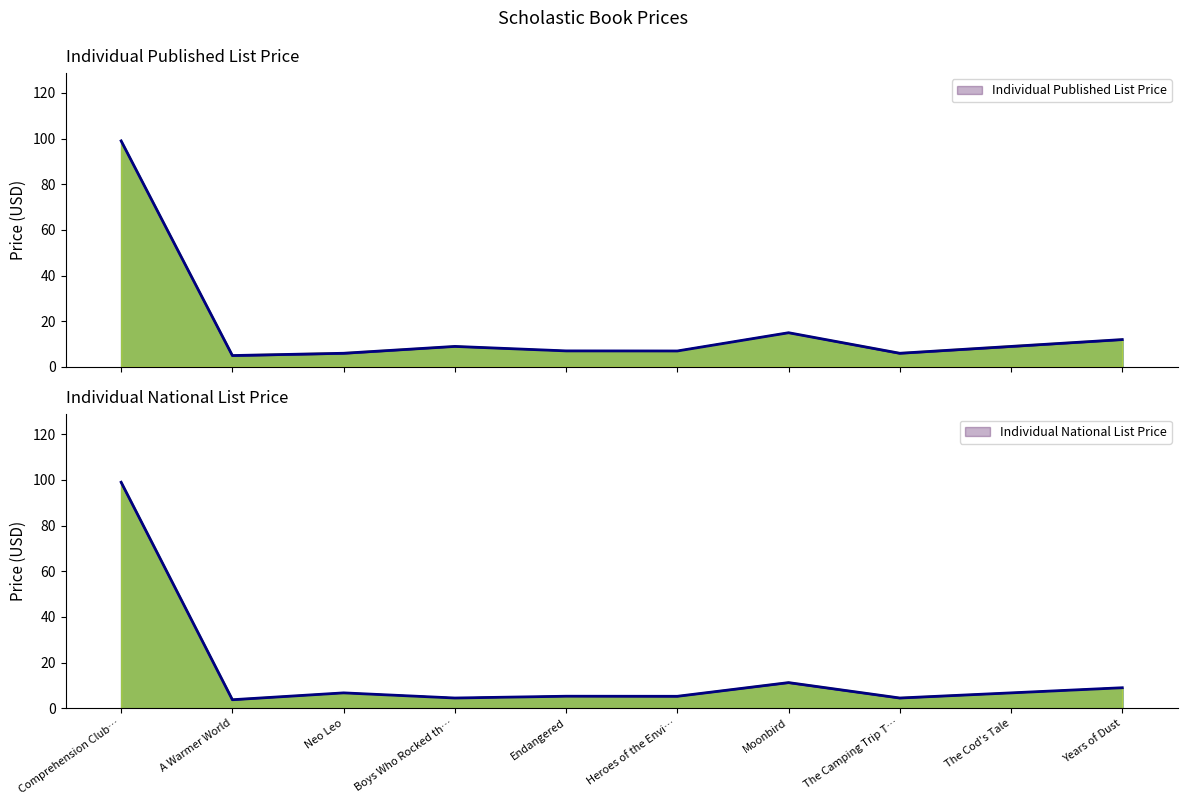

How many times do Individual National List Price and Individual Published List Price cross each other?

2